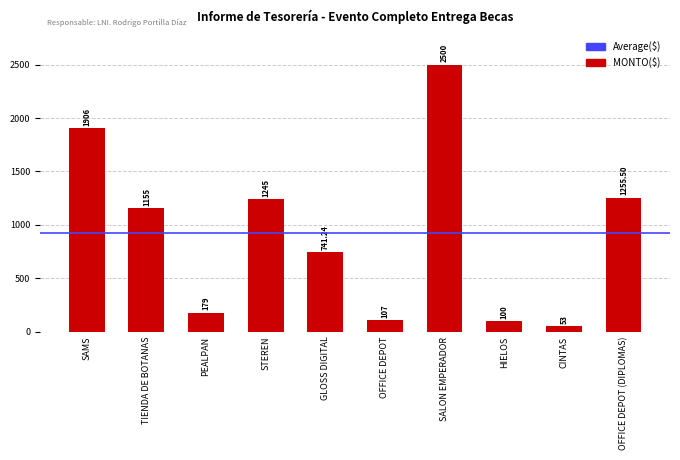

At which label is the value closest to 1276?

OFFICE DEPOT (DIPLOMAS)